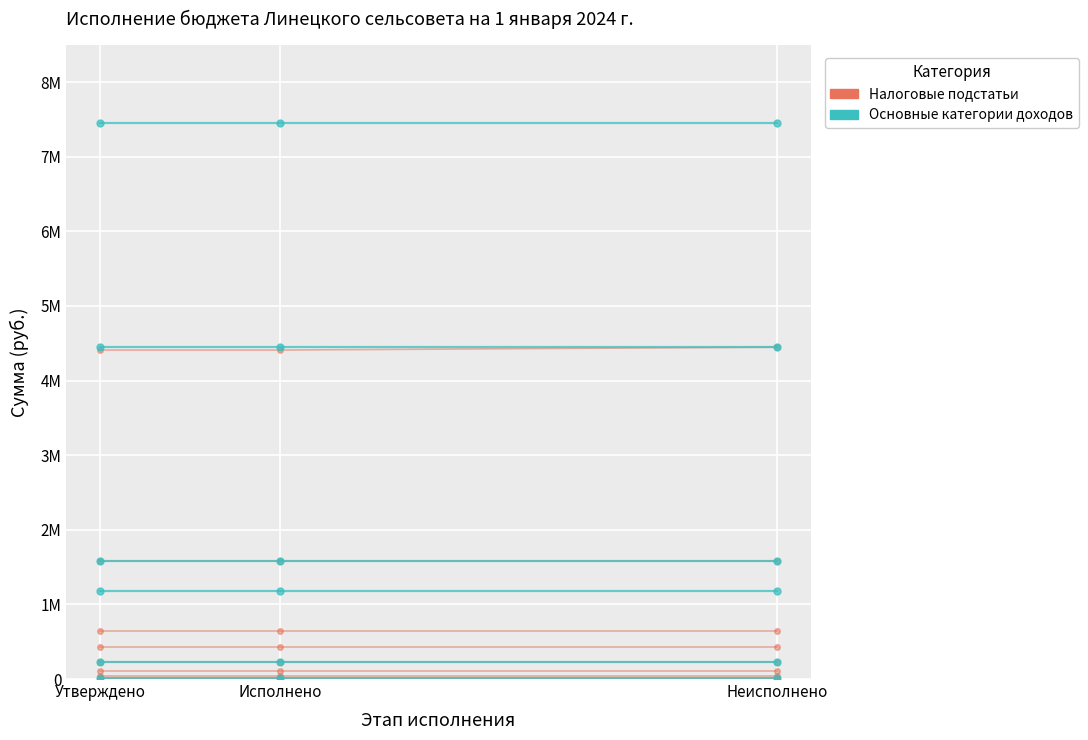

What is the greatest value displayed?

4446887.2